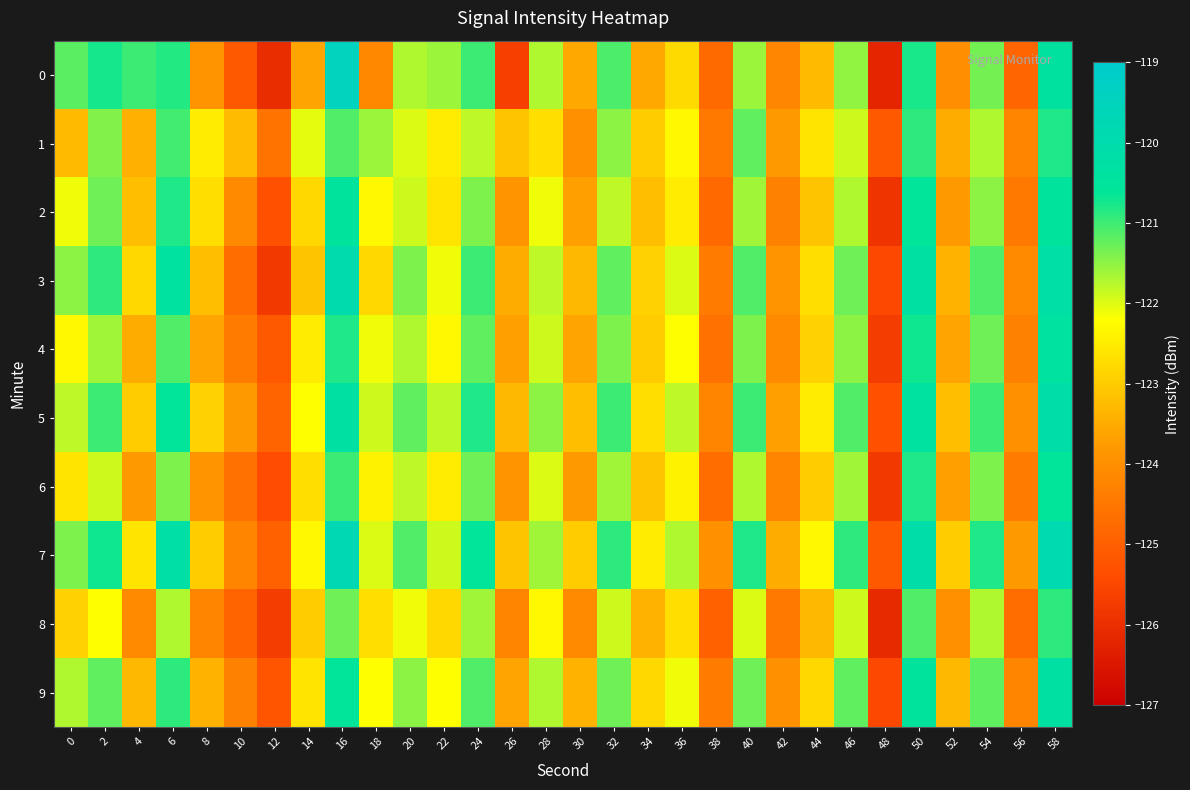

How many distinct data groups are displayed?

10